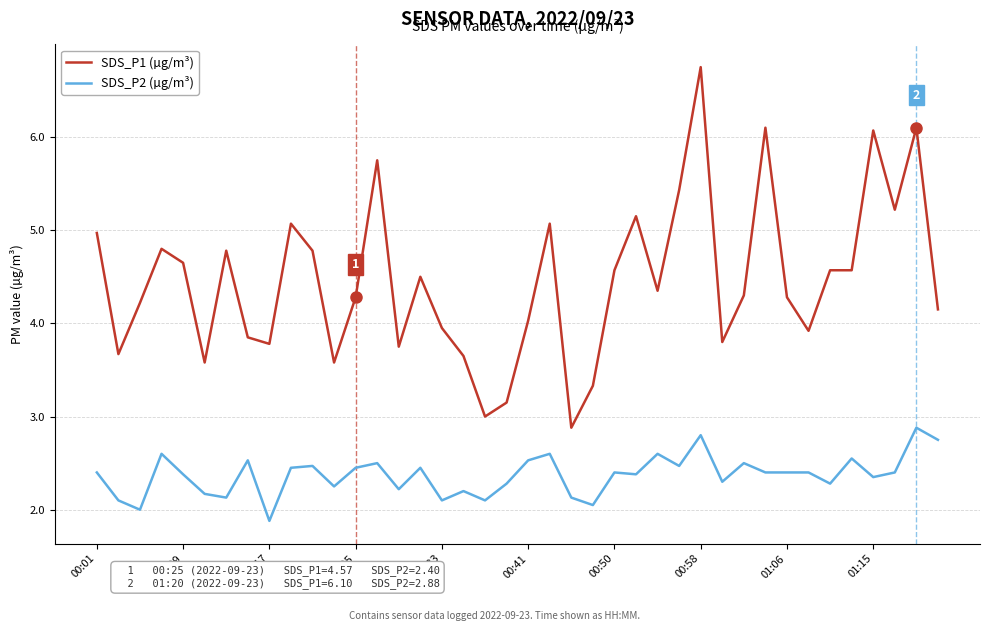

Which series has the largest range (max minus min)?

SDS_P1 (µg/m³)